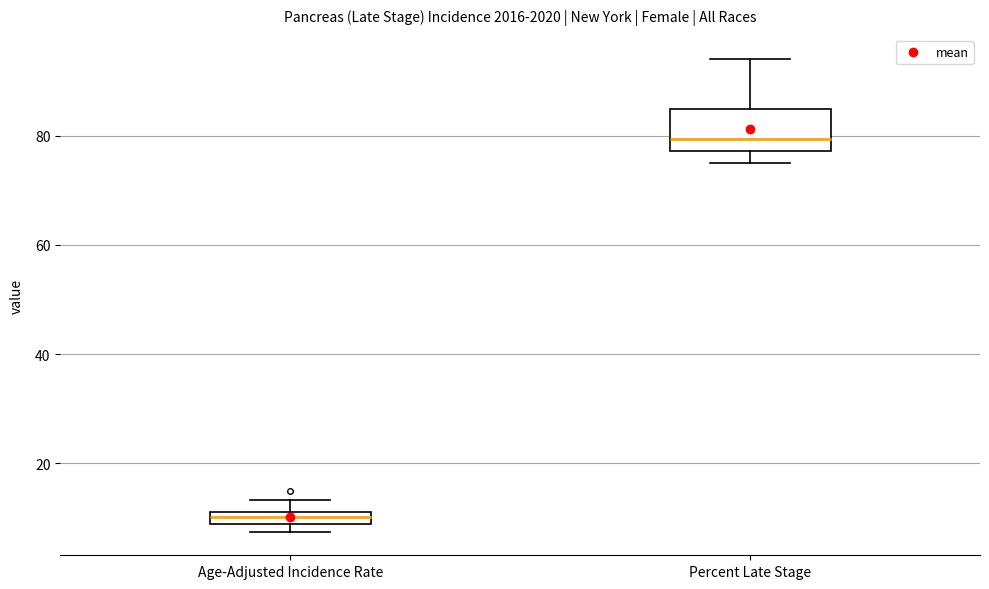

Where does the lower whisker of the box for Percent Late Stage end on the y-axis? The values are not printed on the chart, so give them approximately, as read against the axis.

76